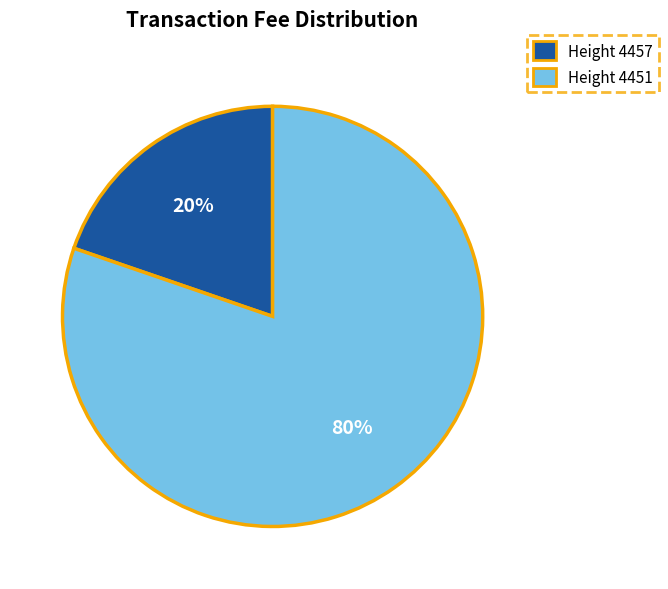

To the nearest percent, what is the combined percentage of Height 4451 and Height 4457?

100%